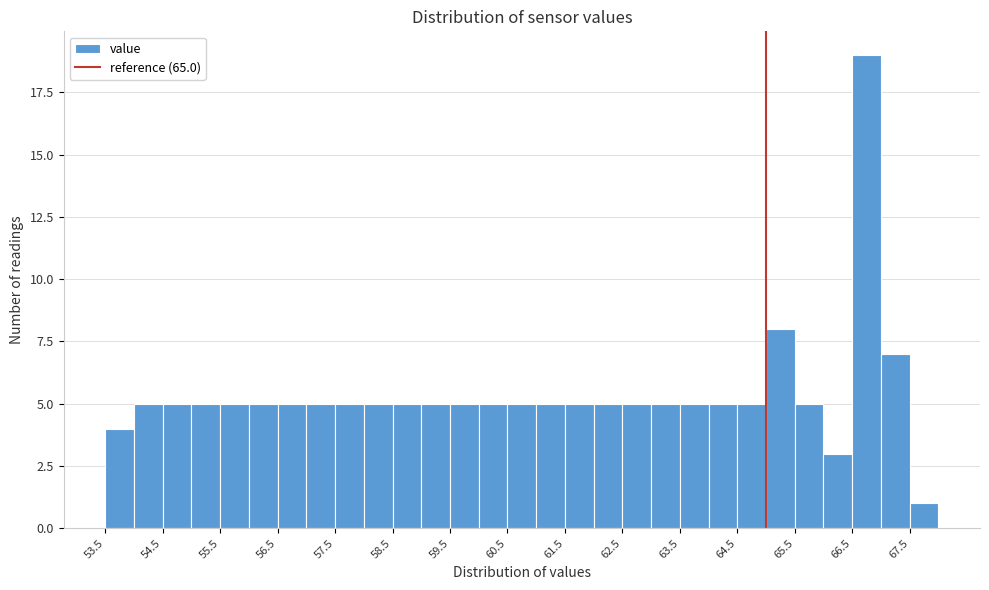

Reading left to right, transcribe this chart: for each bar, give the range it covers on the x-axis and its height. The values are not printed on the chart, so give them approximately, as read against the axis.

53.5 to 54.0: 4
54.0 to 54.5: 5
54.5 to 55.0: 5
55.0 to 55.5: 5
55.5 to 56.0: 5
56.0 to 56.5: 5
56.5 to 57.0: 5
57.0 to 57.5: 5
57.5 to 58.0: 5
58.0 to 58.5: 5
58.5 to 59.0: 5
59.0 to 59.5: 5
59.5 to 60.0: 5
60.0 to 60.5: 5
60.5 to 61.0: 5
61.0 to 61.5: 5
61.5 to 62.0: 5
62.0 to 62.5: 5
62.5 to 63.0: 5
63.0 to 63.5: 5
63.5 to 64.0: 5
64.0 to 64.5: 5
64.5 to 65.0: 5
65.0 to 65.5: 8
65.5 to 66.0: 5
66.0 to 66.5: 3
66.5 to 67.0: 19
67.0 to 67.5: 7
67.5 to 68.0: 1